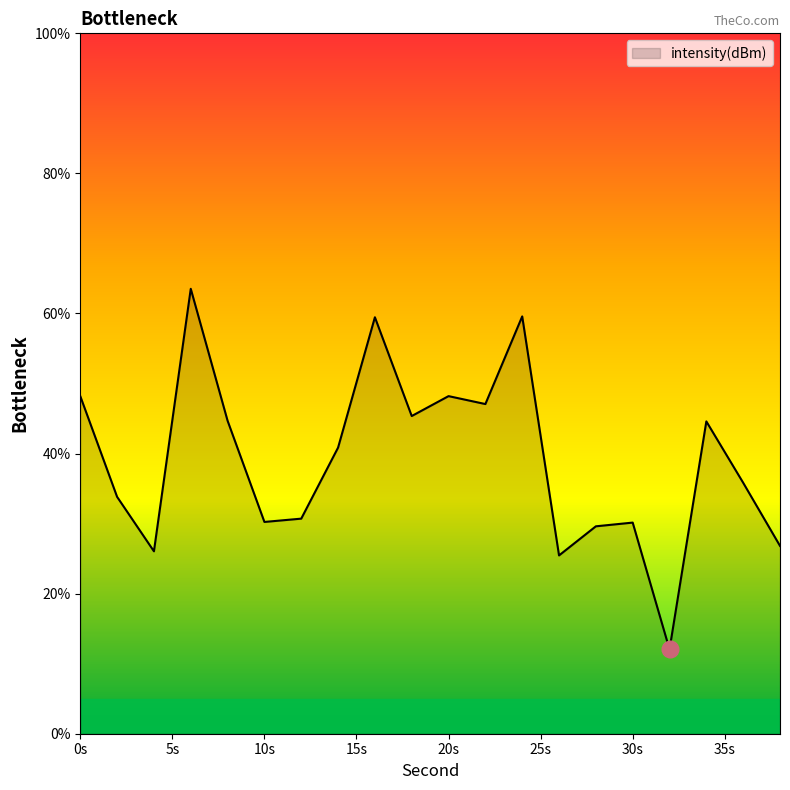

What is the difference between the maximum and second lowest values?

38.1